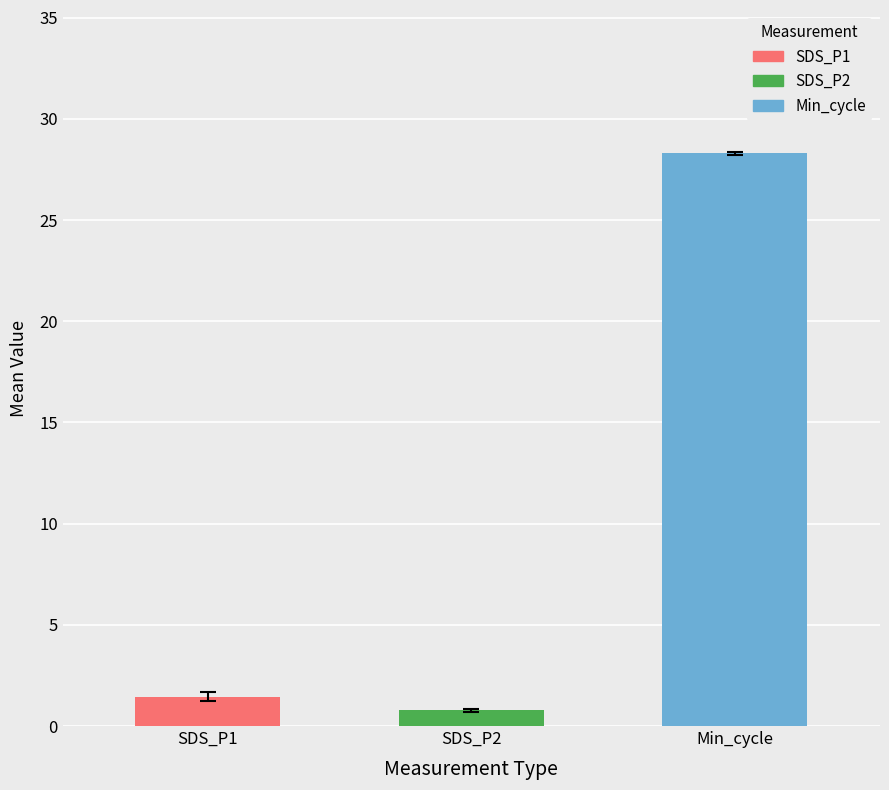

Read the value at Min_cycle.

28.3